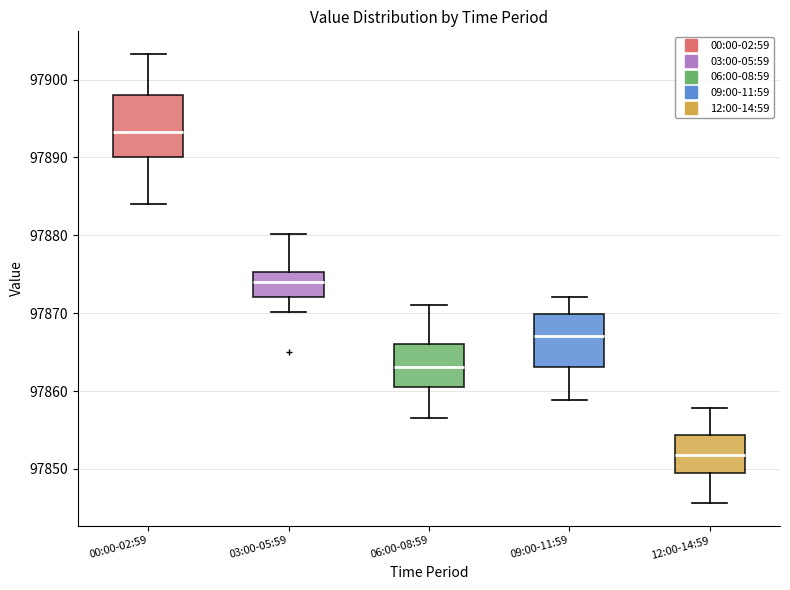

Reading left to right, transcribe this box plot: for each box, give where its median line is, the range the box spans, and where its two whiskers end, as read against the y-axis. The values are not printed on the chart, so give them approximately, as read against the axis.

00:00-02:59: median 97893, box 97890 to 97898, whiskers 97884 to 97903
03:00-05:59: median 97874, box 97872 to 97875, whiskers 97870 to 97880
06:00-08:59: median 97863, box 97860 to 97866, whiskers 97857 to 97871
09:00-11:59: median 97867, box 97863 to 97870, whiskers 97859 to 97872
12:00-14:59: median 97852, box 97850 to 97854, whiskers 97846 to 97858